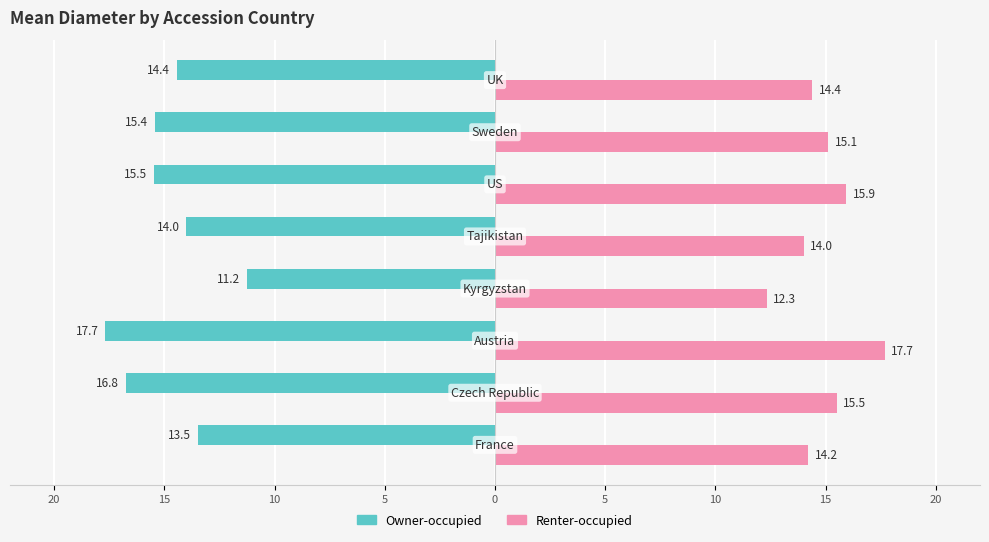

What are all the series names shown in the legend?

Owner-occupied, Renter-occupied